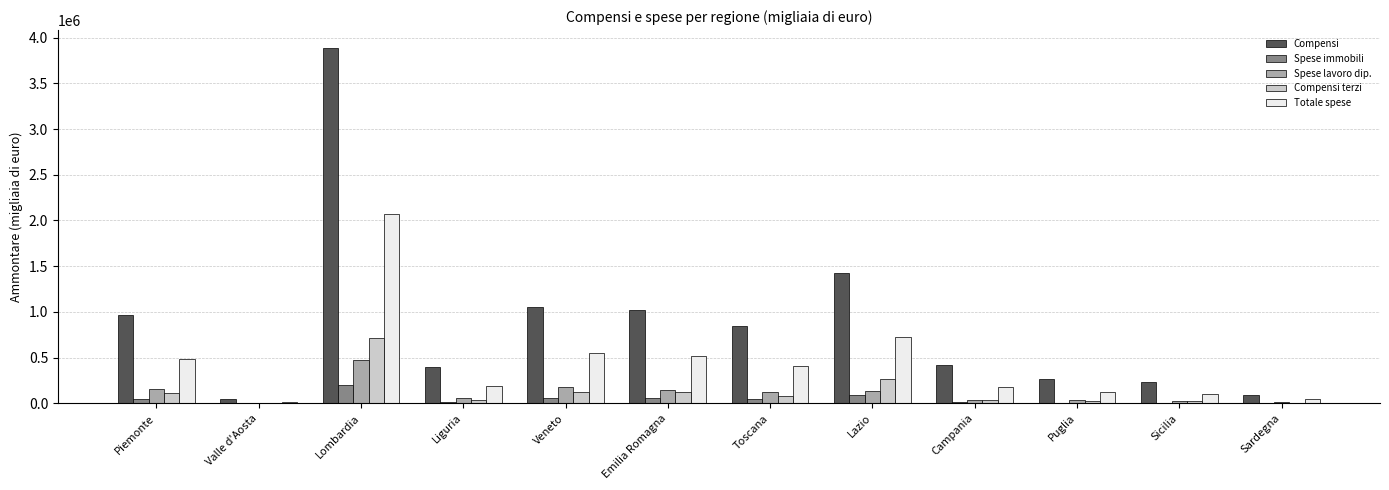

What is the greatest value displayed?

3887995